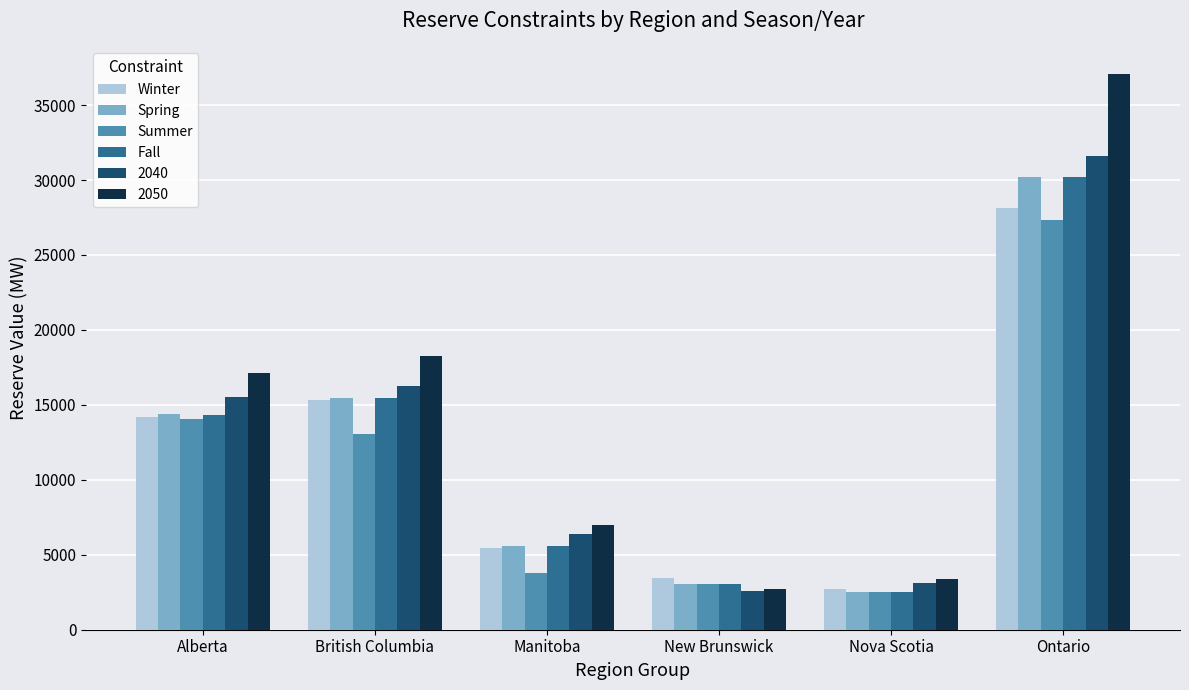

Which label corresponds to the largest value in the chart?

Ontario